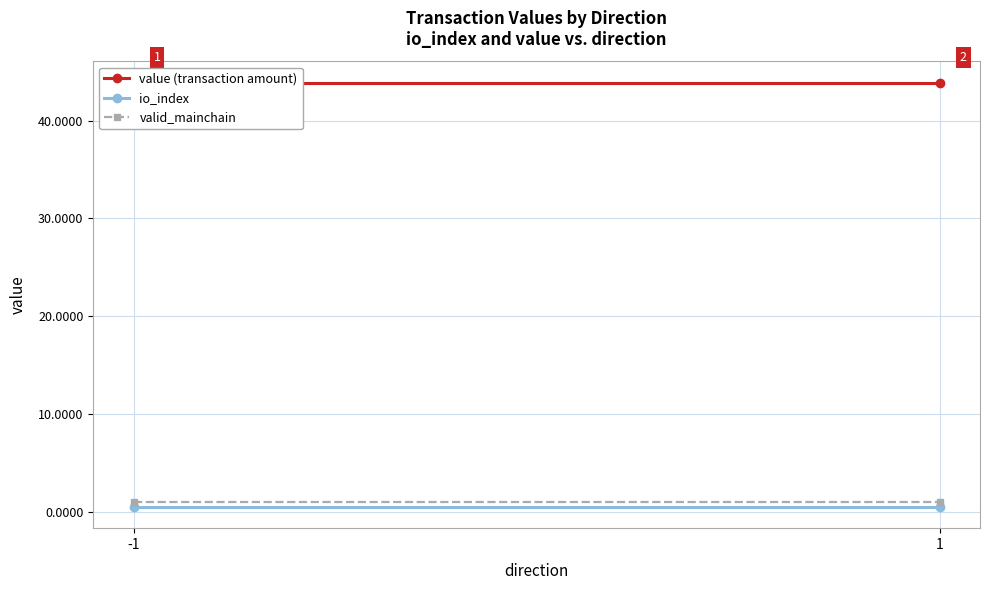

Reading right to left, extract all data points from this chart.

value (transaction amount): 1=43.9	-1=43.9
io_index: 1=0.5	-1=0.5
valid_mainchain: 1=1.0	-1=1.0